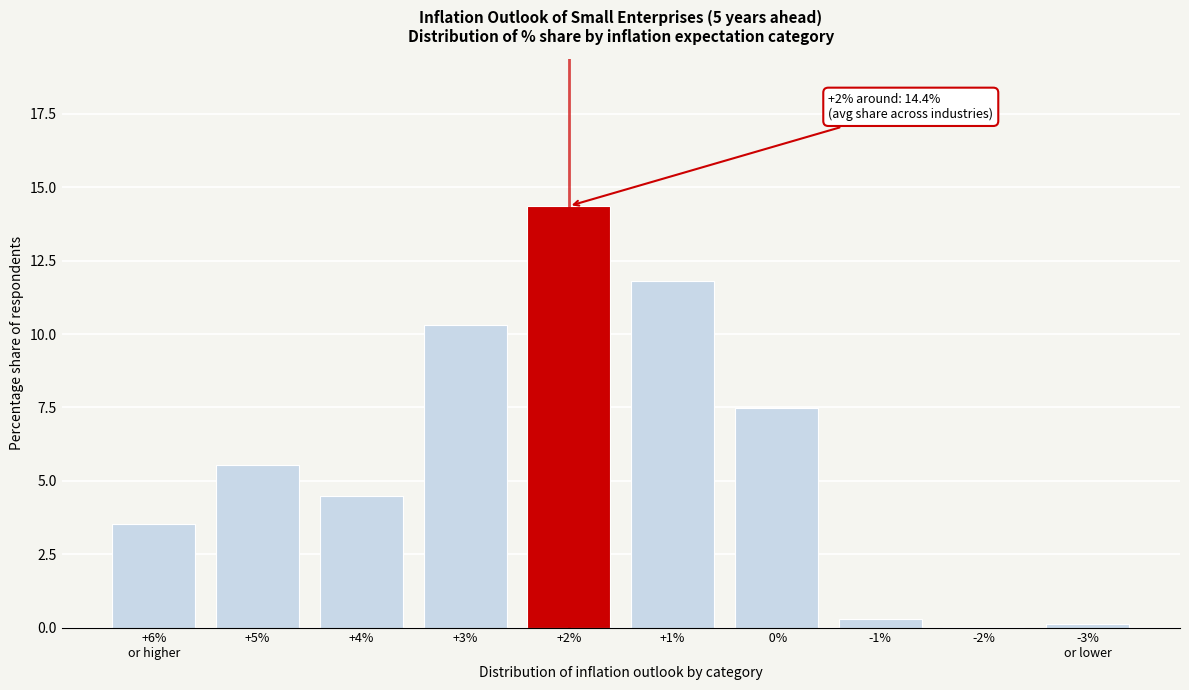

What is the ratio of the value at +4% to the value at  0%?

0.6